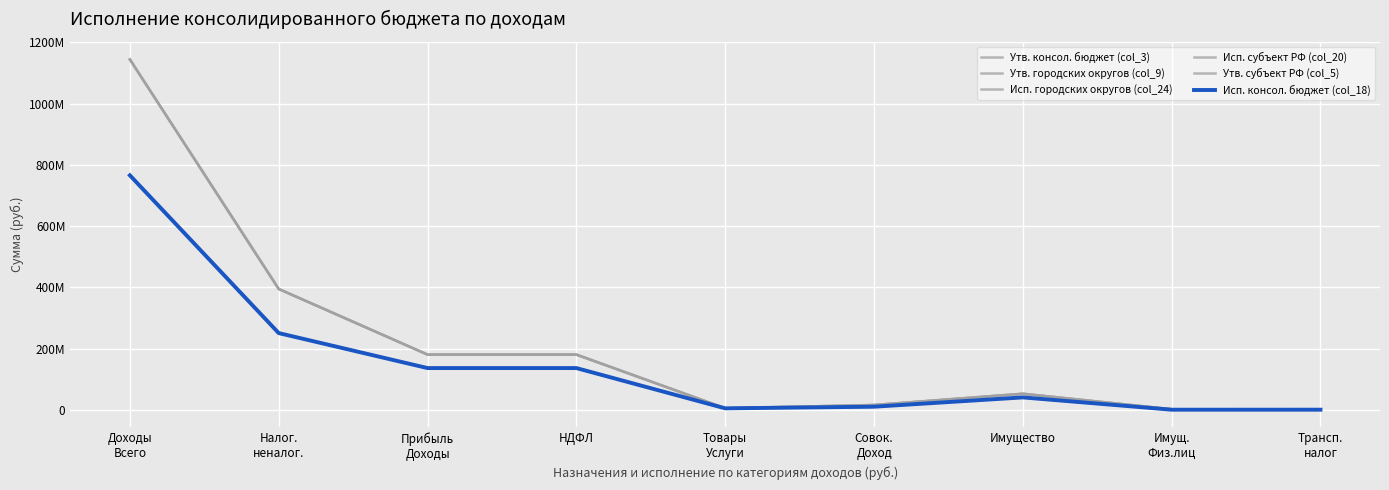

Does the chart have visible grid lines?

Yes